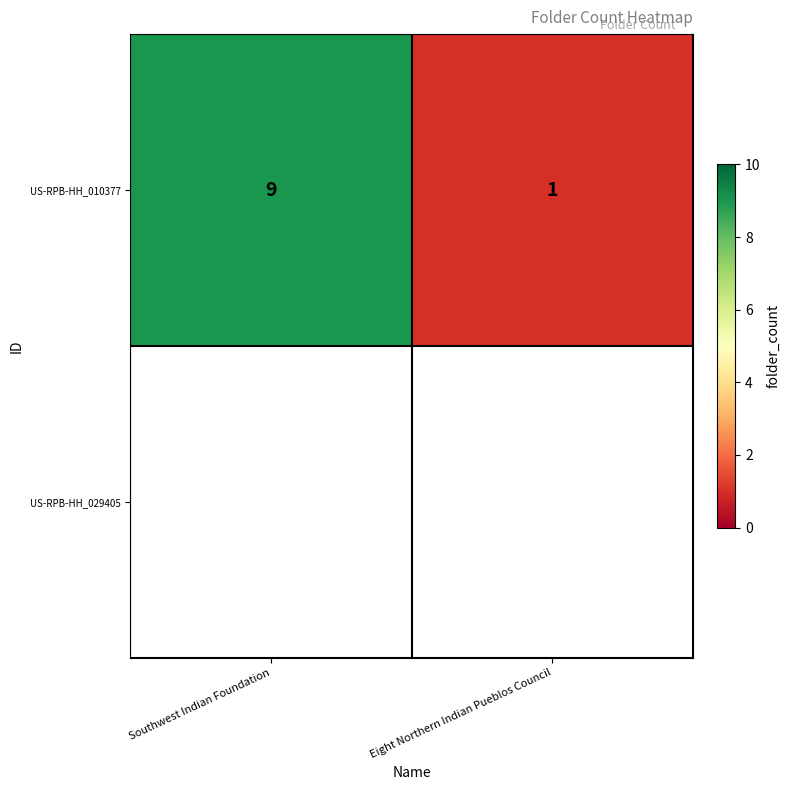

How many distinct data groups are displayed?

1